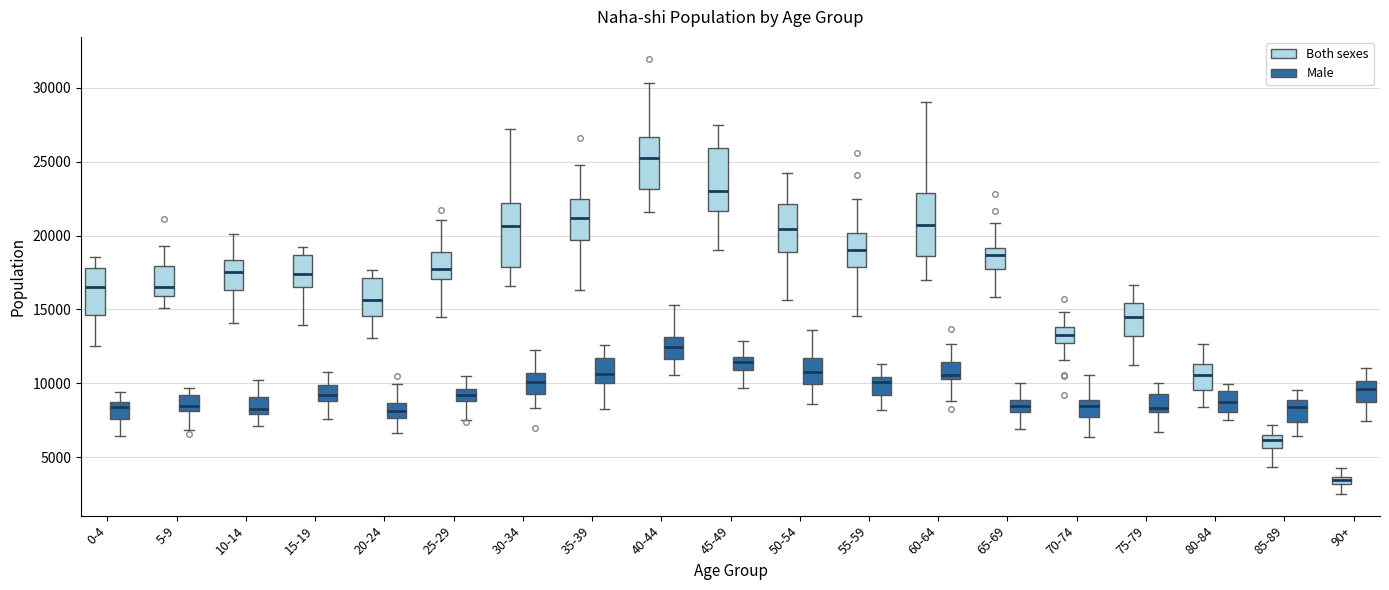

Where does the lower whisker of the box for 20-24 (Both sexes) end on the y-axis? The values are not printed on the chart, so give them approximately, as read against the axis.

13000